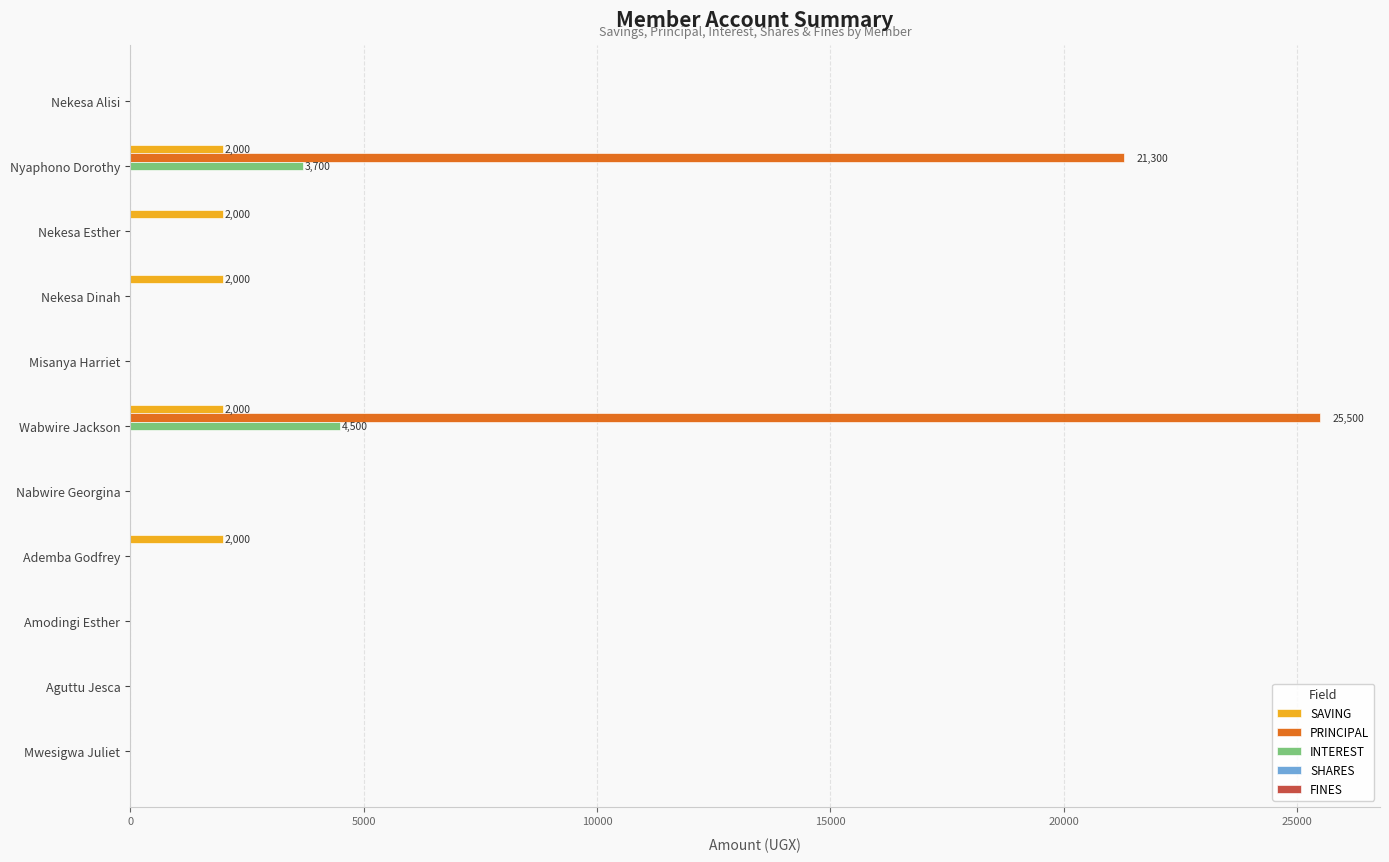

What is the greatest value displayed?

25500